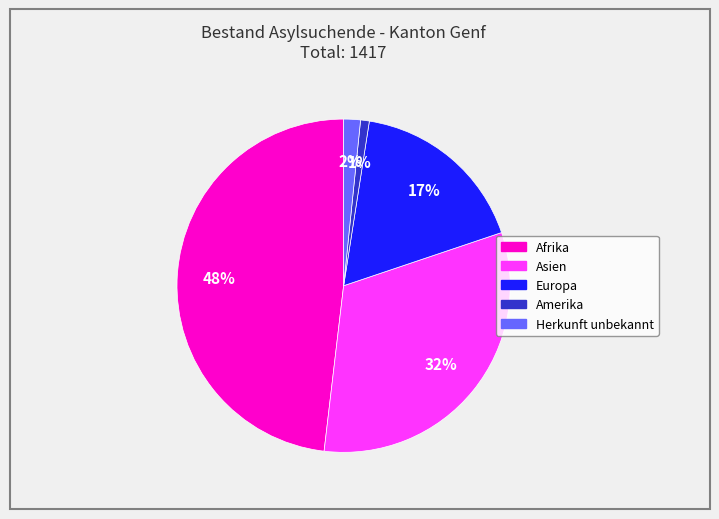

To the nearest percent, what is the average slice percentage?

20%